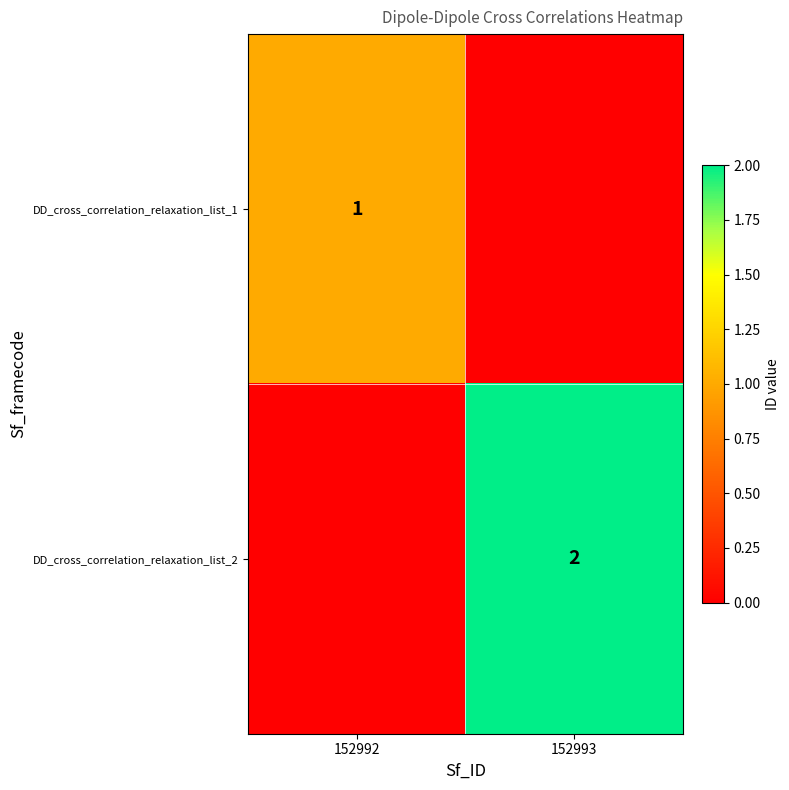

Is the value of DD_cross_correlation_relaxation_list_1 at 152992 greater than the value of DD_cross_correlation_relaxation_list_2 at 152993?

No